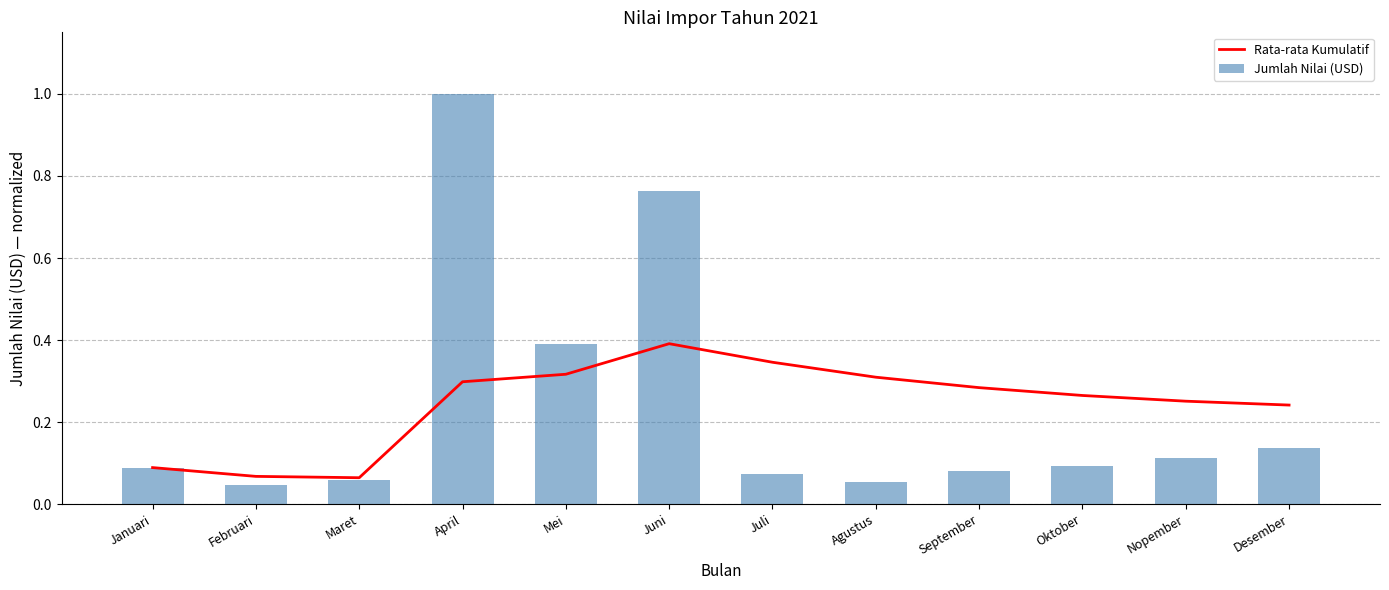

What is the label of the 2nd bar from the left?

Februari